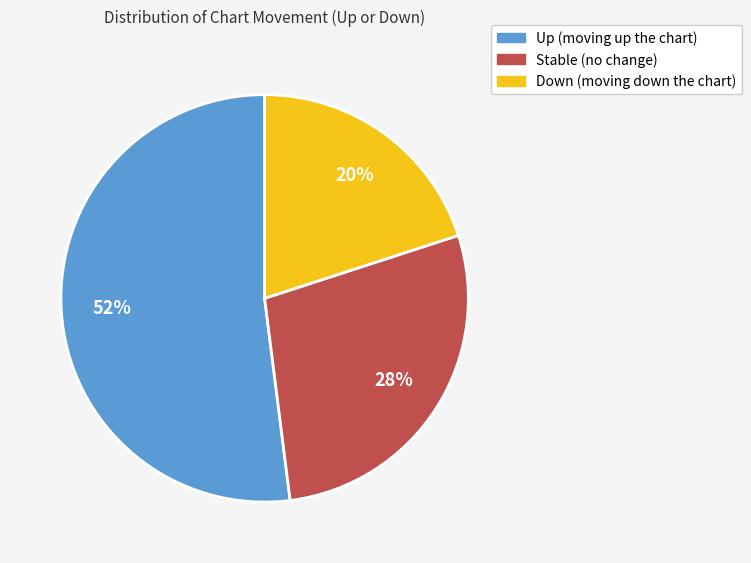

To the nearest percent, what is the difference between the largest and smallest slice percentages?

32%